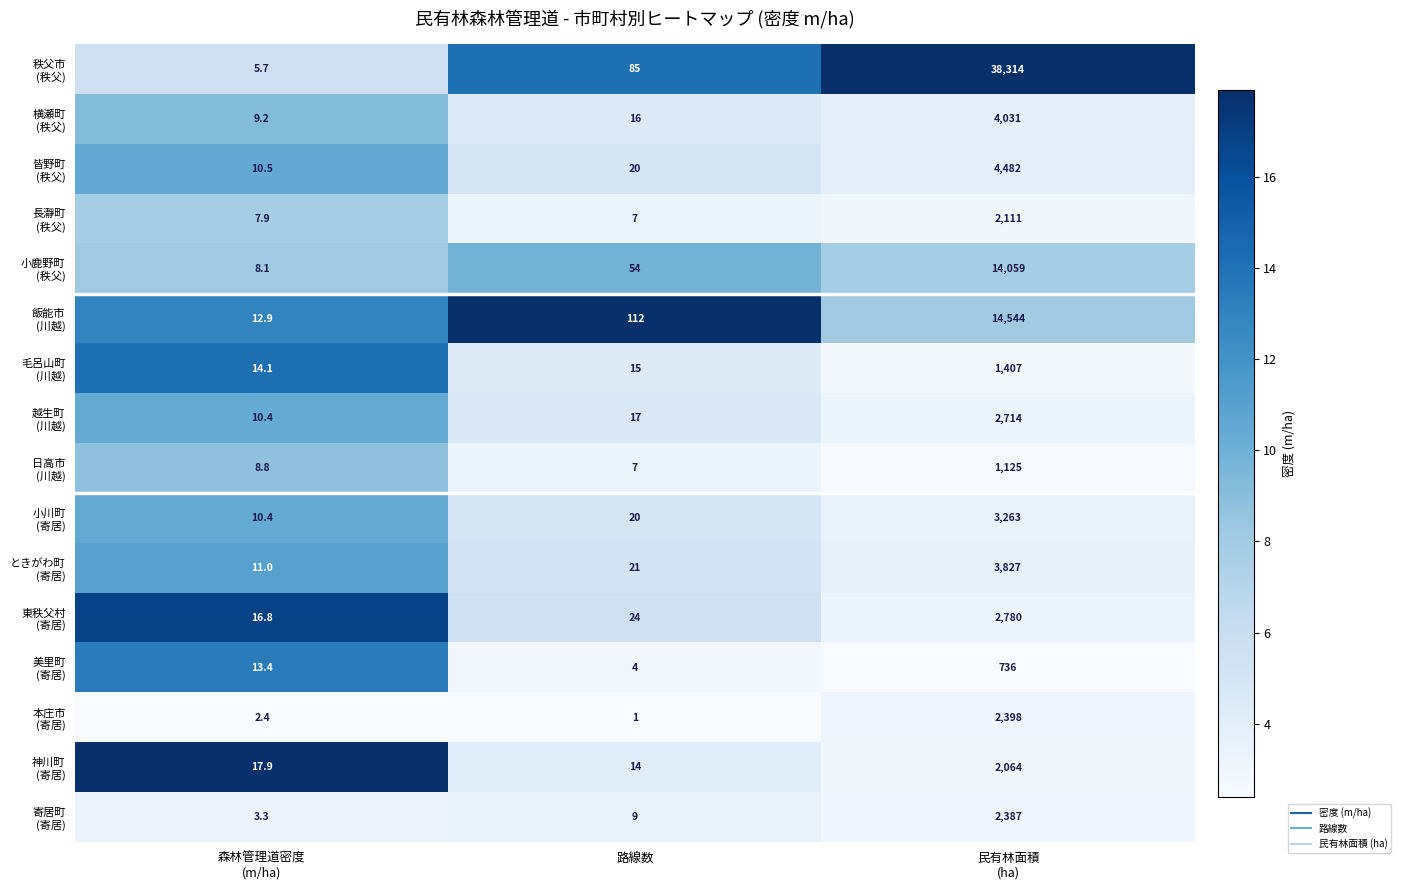

What is the spread (max minus min) of values at 森林管理道密度
(m/ha)?

15.5